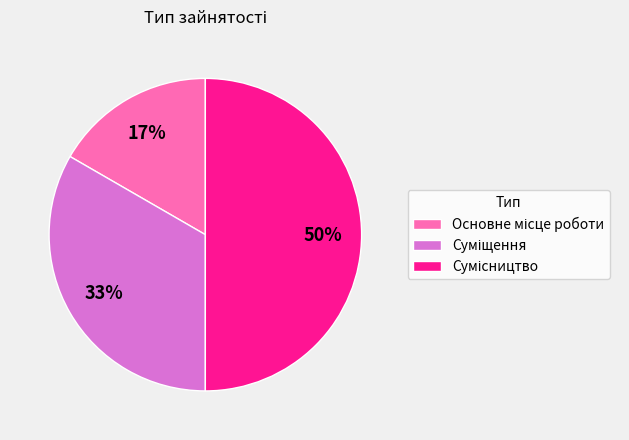

Count the number of slices in the pie.

3